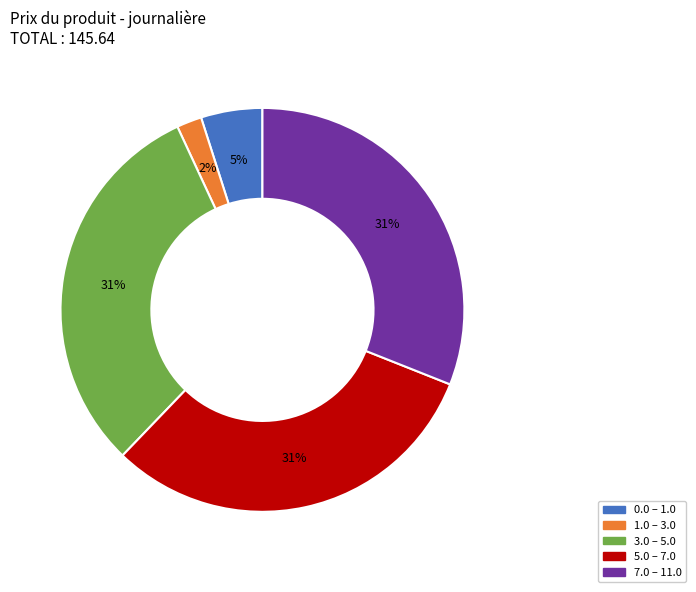

Combined, do 0.0 – 1.0 and 5.0 – 7.0 account for over 50%?

No